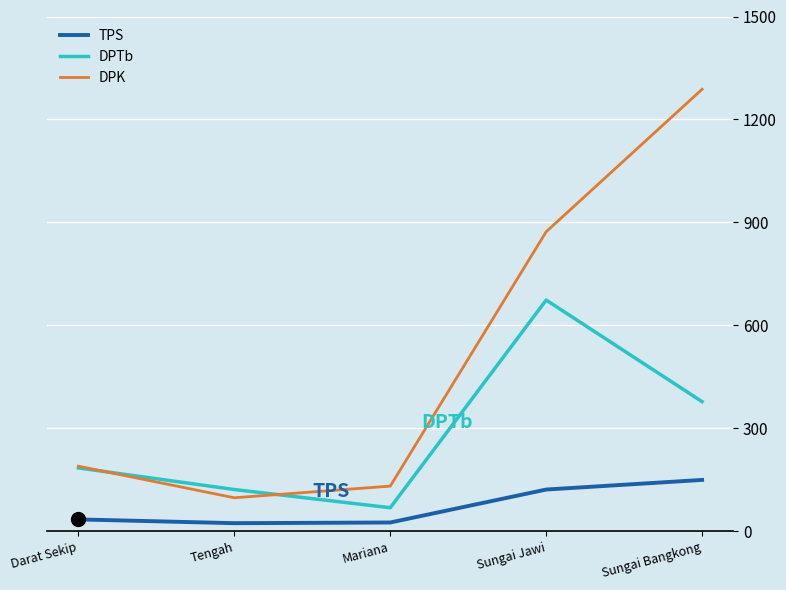

How many lines are shown in the chart?

3